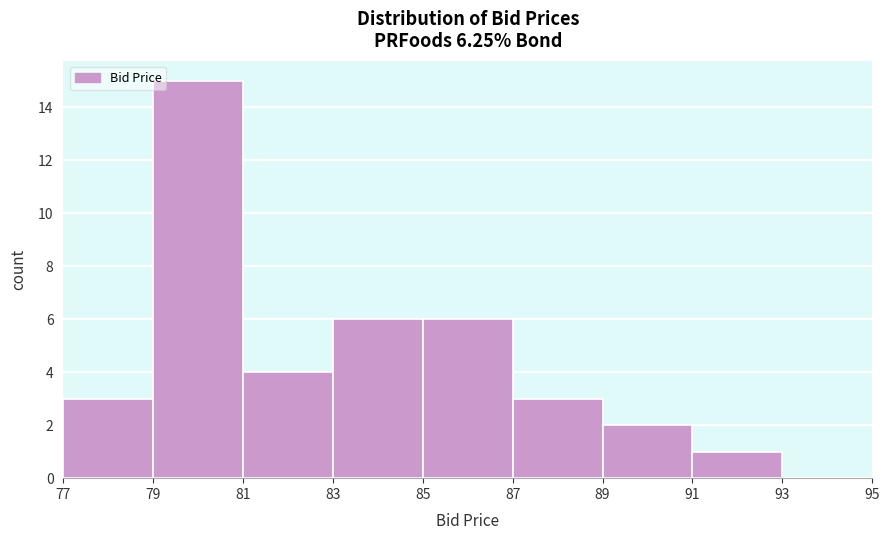

Over which range of the x-axis is the bar tallest?

79 to 81